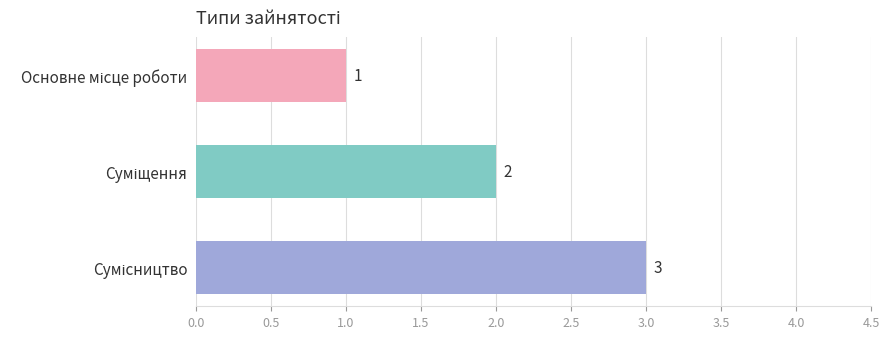

What is the sum of all values?

6